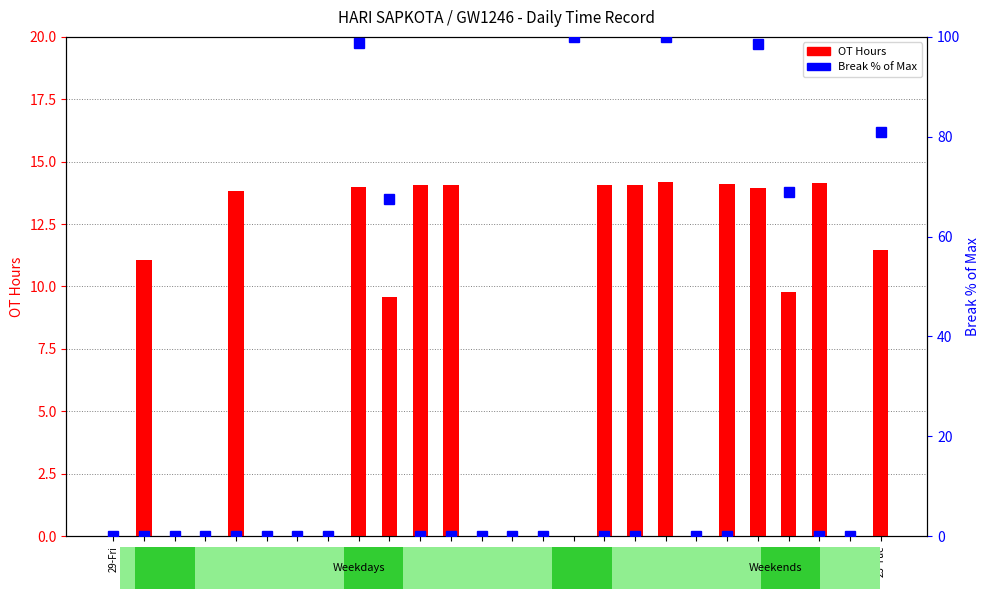

Reading right to left, extract all data points from this chart.

OT Hours: 23-Tue=11.5	22-Mon=0.0	21-Sun=14.2	20-Sat=9.8	19-Fri=14.0	18-Thu=14.1	17-Wed=0.0	16-Tue=14.2	15-Mon=14.1	14-Sun=14.1	13-Sat=0.0	12-Fri=0.0	11-Thu=0.0	10-Wed=0.0	9-Tue=14.1	8-Mon=14.1	7-Sun=9.6	6-Sat=14.0	5-Fri=0.0	4-Thu=0.0	3-Wed=0.0	2-Tue=13.8	1-Mon=0.0	31-Sun=0.0	30-Sat=11.1	29-Fri=0.0
Break % of Max: 23-Tue=80.9	22-Mon=0.0	21-Sun=0.0	20-Sat=68.9	19-Fri=98.5	18-Thu=0.0	17-Wed=0.0	16-Tue=100.0	15-Mon=0.0	14-Sun=0.0	13-Sat=100.0	12-Fri=0.0	11-Thu=0.0	10-Wed=0.0	9-Tue=0.0	8-Mon=0.0	7-Sun=67.5	6-Sat=98.8	5-Fri=0.0	4-Thu=0.0	3-Wed=0.0	2-Tue=0.0	1-Mon=0.0	31-Sun=0.0	30-Sat=0.0	29-Fri=0.0